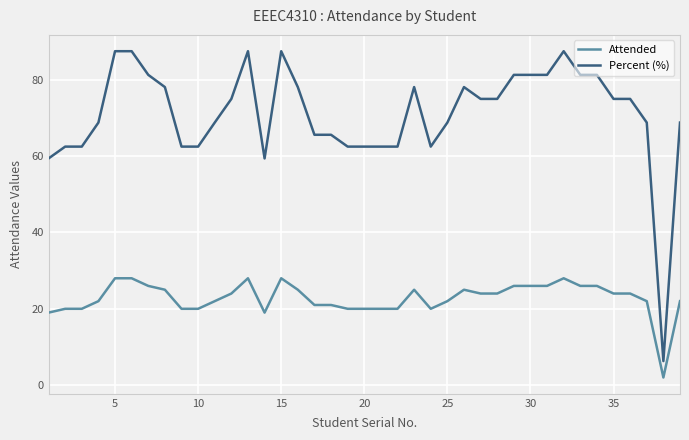

Which series has the largest total across all categories?

Percent (%)